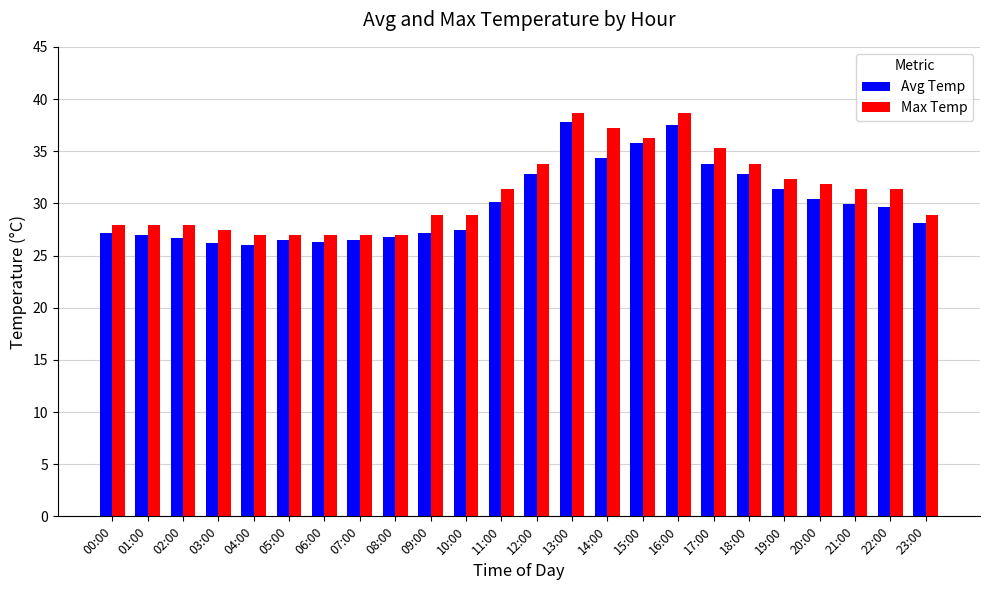

What are all the series names shown in the legend?

Avg Temp, Max Temp